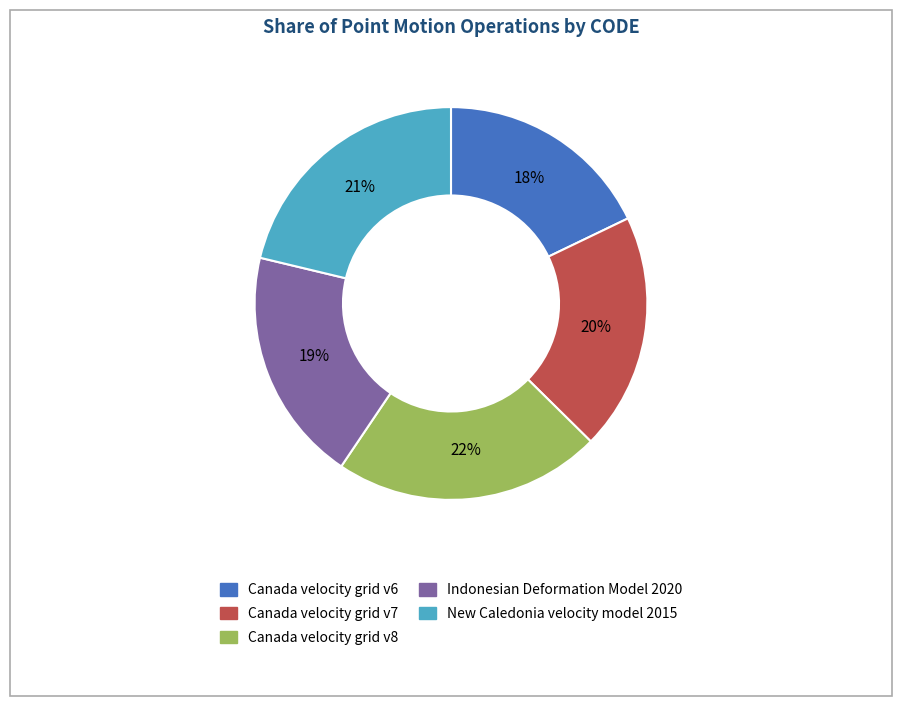

The Canada velocity grid v8 slice represents 13% of the pie. True or false?

False